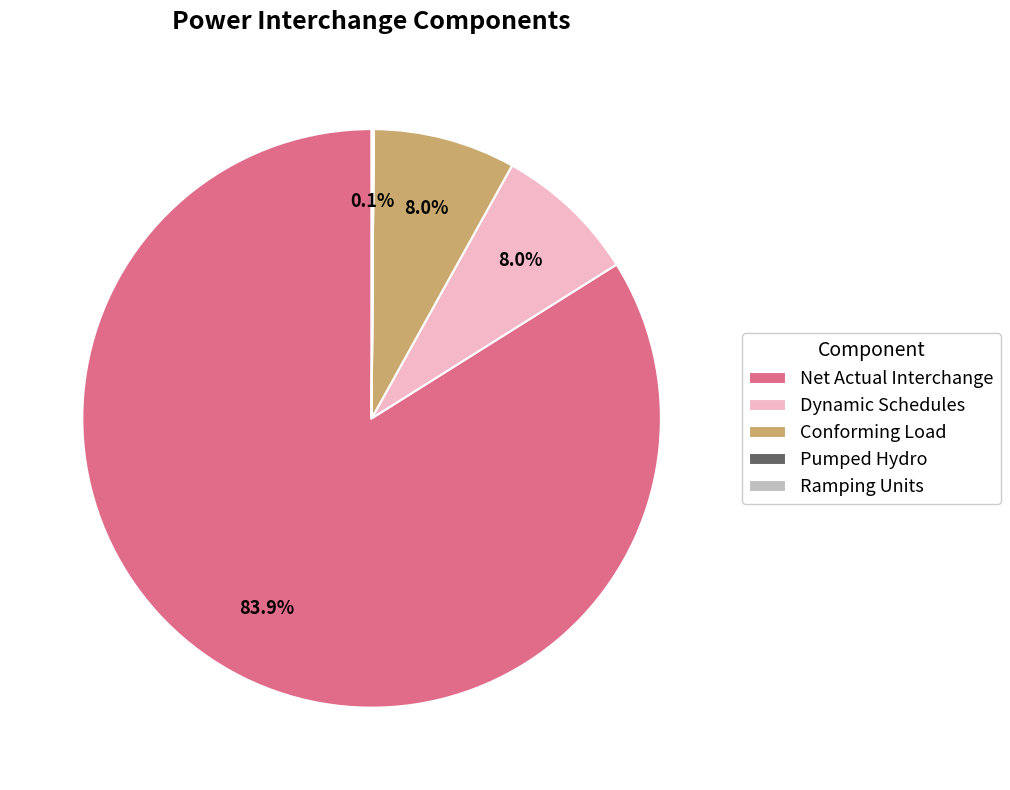

What portion of the pie excludes Conforming Load?

92.0%